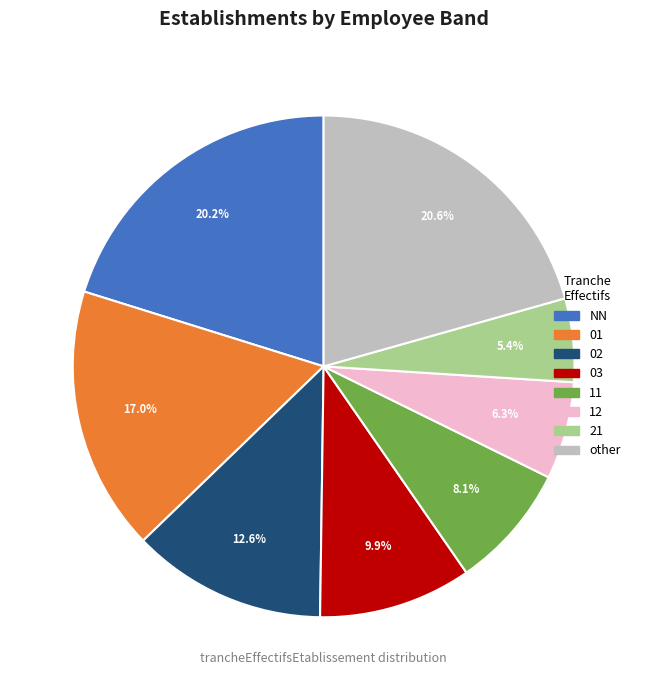

Do 02 and NN together represent more than half of the pie?

No